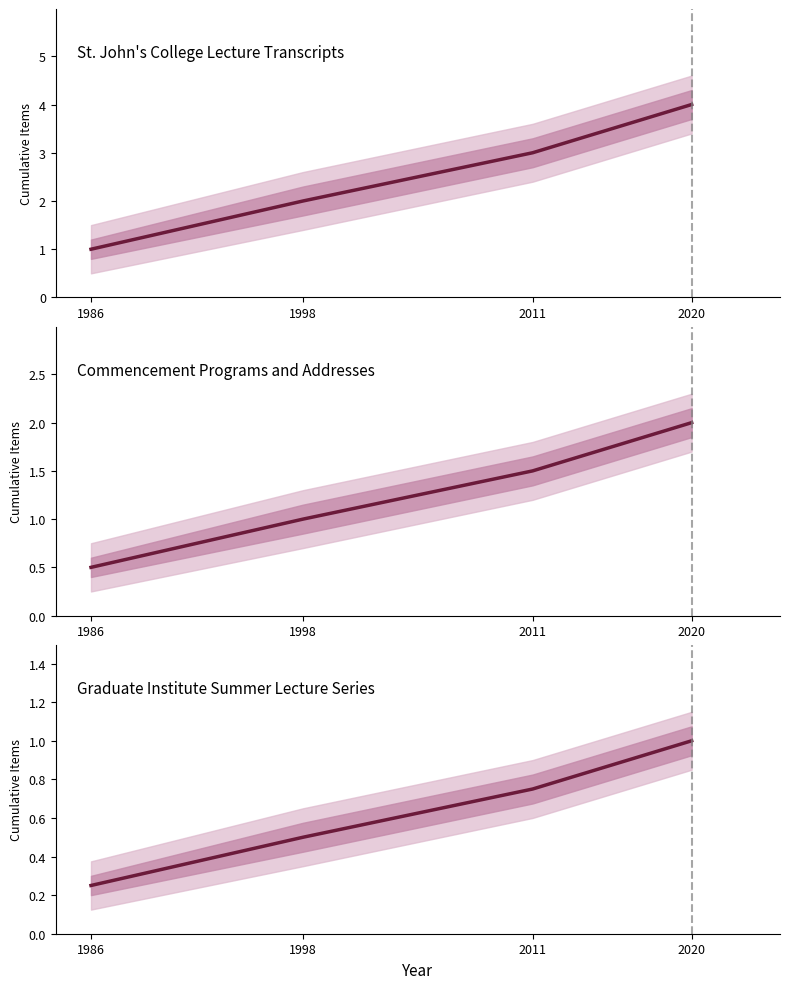

What is the sum of all values?

2.5